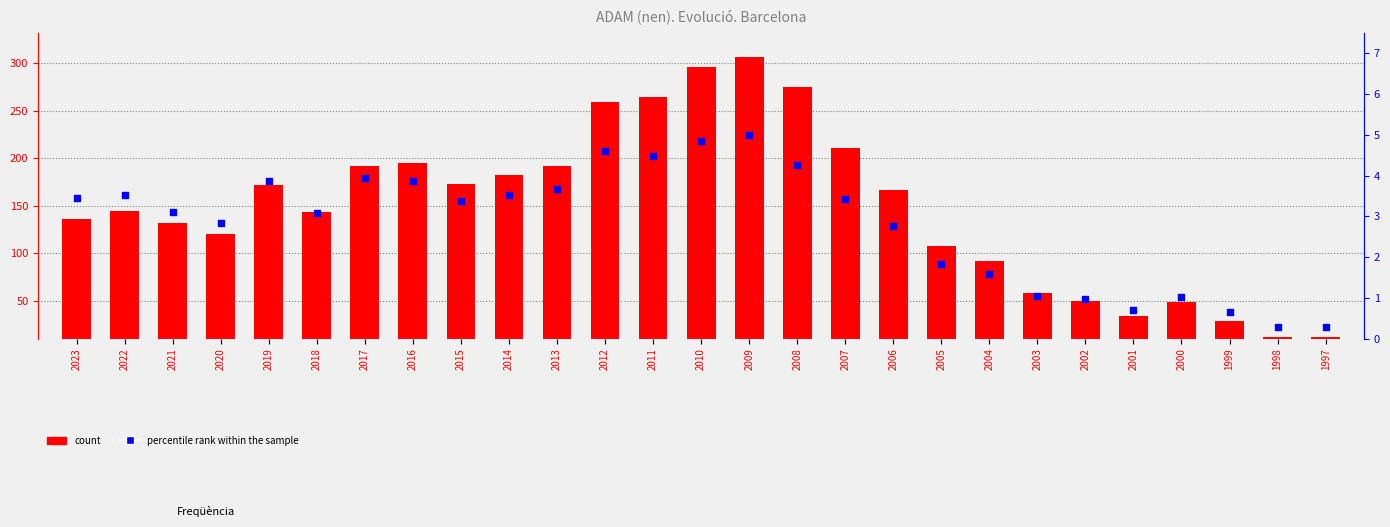

What are all the series names shown in the legend?

count, percentile rank within the sample